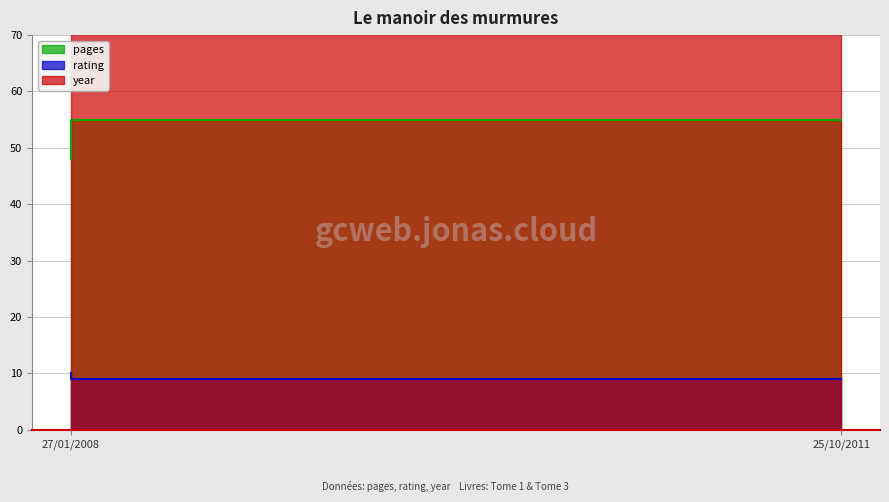

Which series has the largest range (max minus min)?

pages